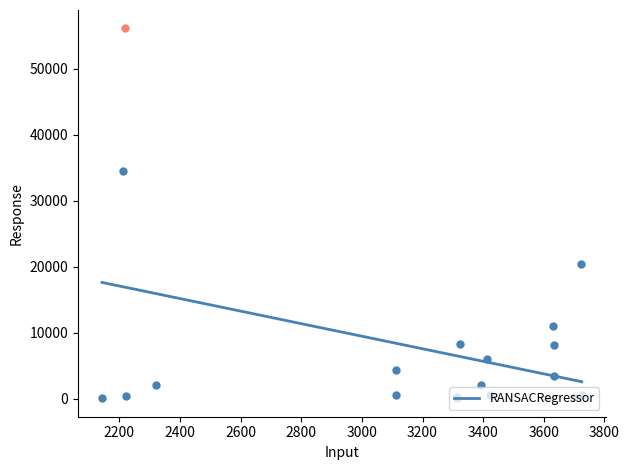

What is the minimum value shown in the chart?

2556.3